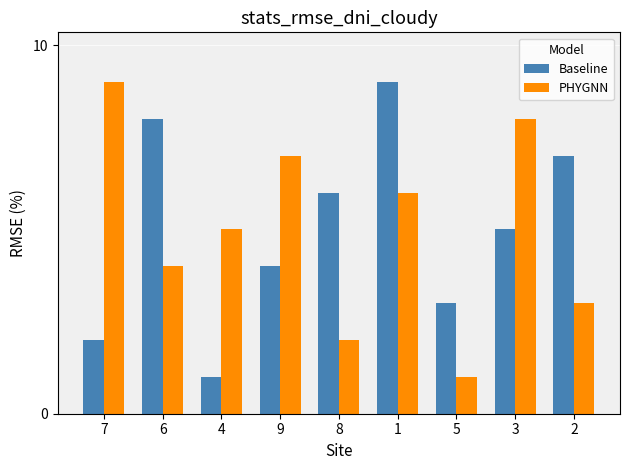

What is the sum of the PHYGNN values at 5 and 2?

4